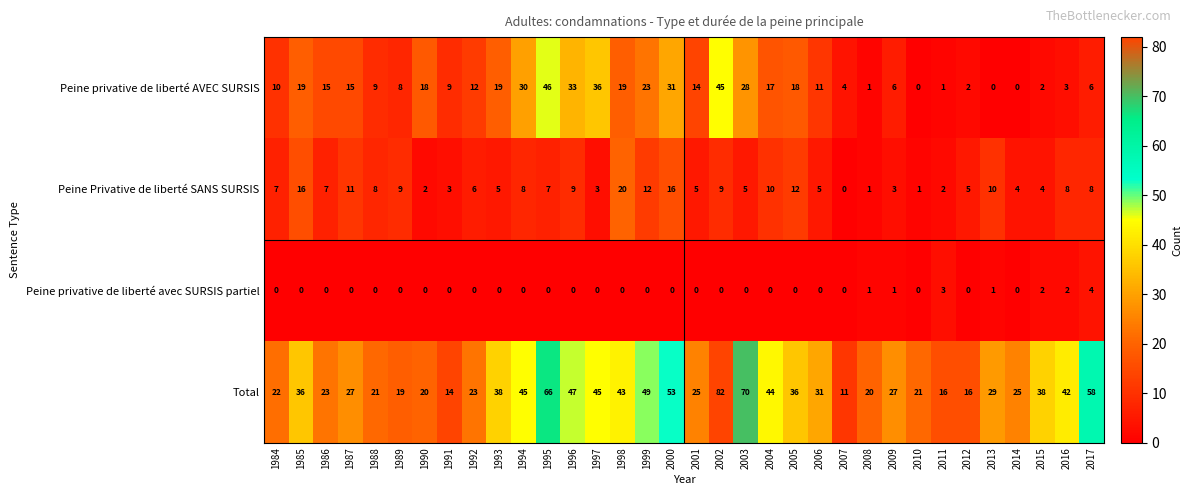

Rank the series by their average value, from highest to lowest.

Total, Peine privative de liberté AVEC SURSIS, Peine Privative de liberté SANS SURSIS, Peine privative de liberté avec SURSIS partiel